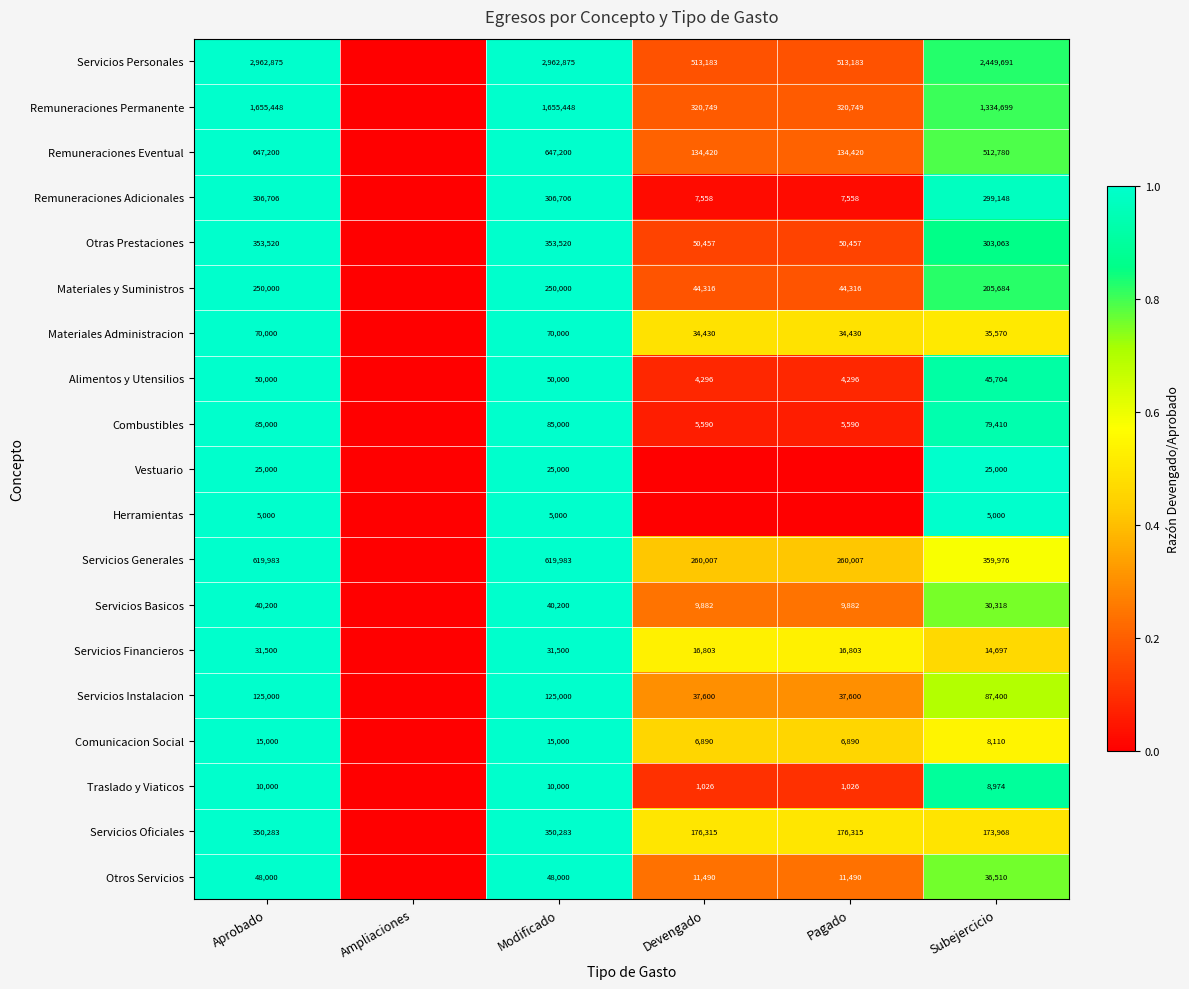

The Traslado y Viaticos series shows 1026 at Pagado. True or false?

True